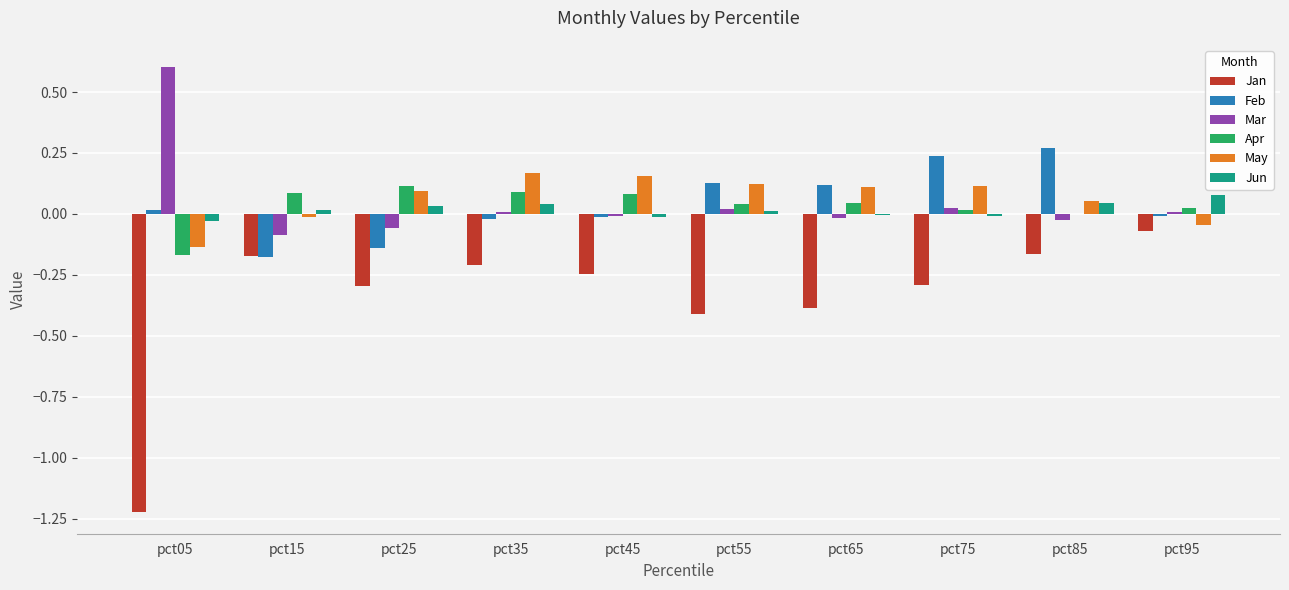

At which label does Feb first exceed 0?

pct05